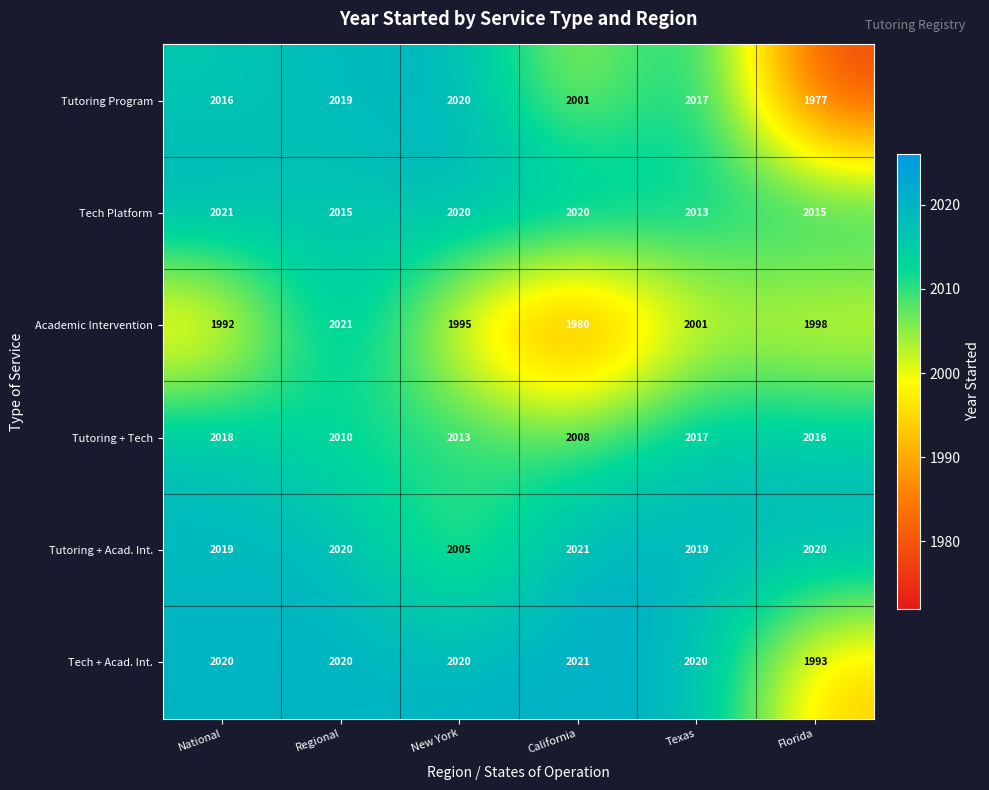

Rank the categories by Tutoring Program value from lowest to highest.

Florida, California, National, Texas, Regional, New York